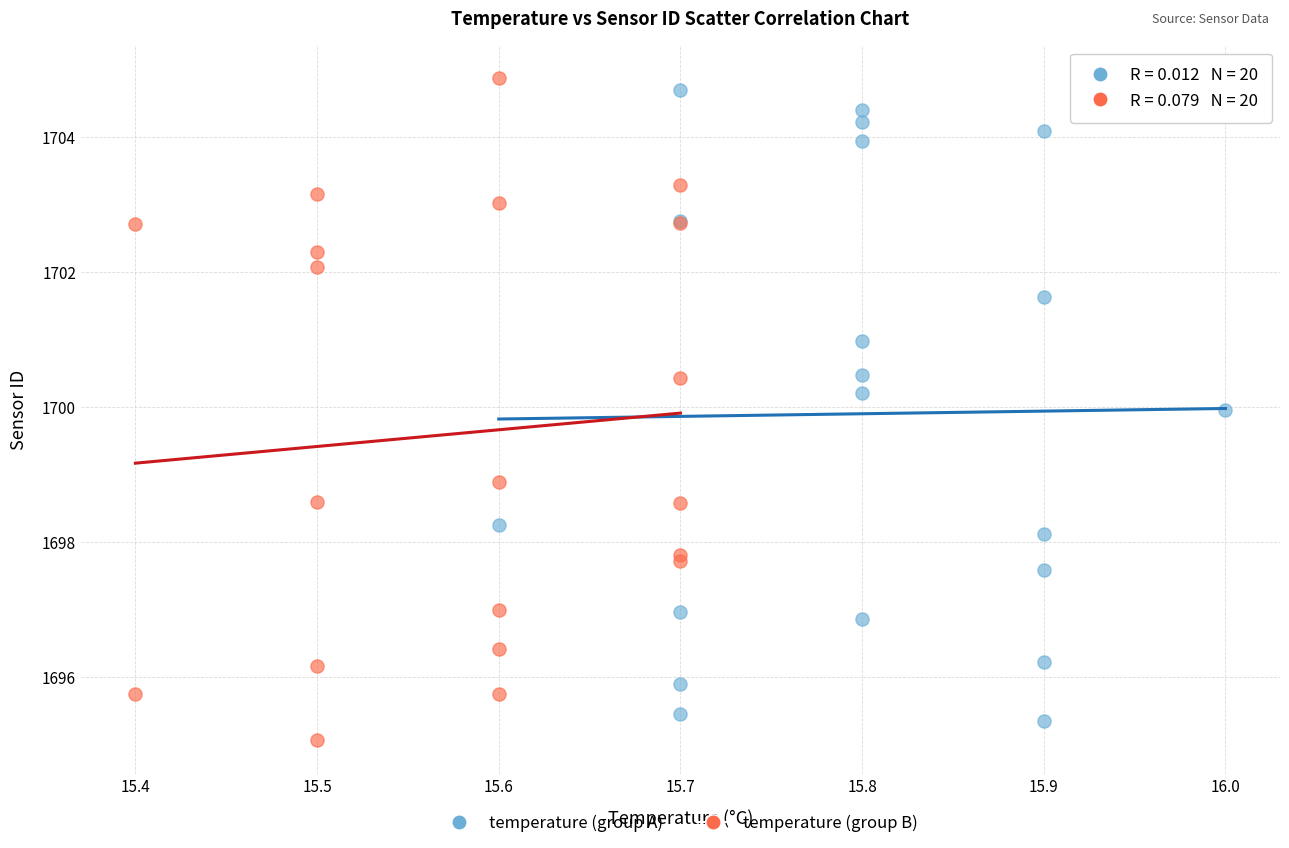

Which series reaches the maximum Y coordinate?

temperature (group B)